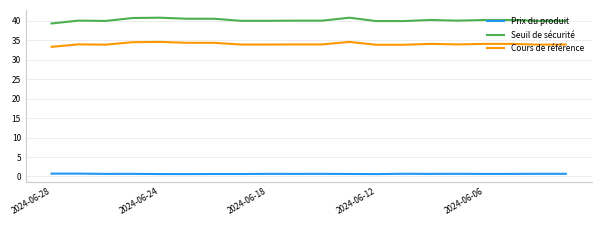

List the series in order of their overall mean, lowest first.

Prix du produit, Cours de référence, Seuil de sécurité